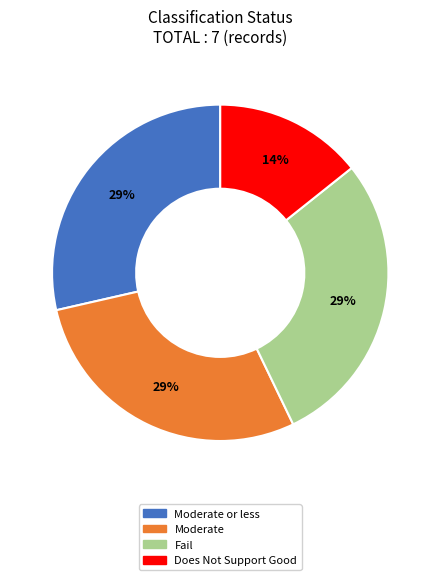

To the nearest percent, what is the average slice percentage?

25%